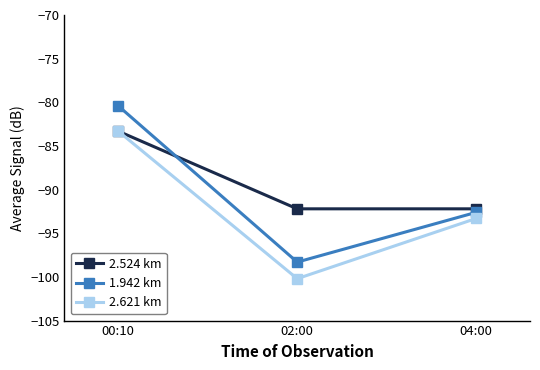

True or false: 2.524 km has a value of -24.8 at 02:00.

False